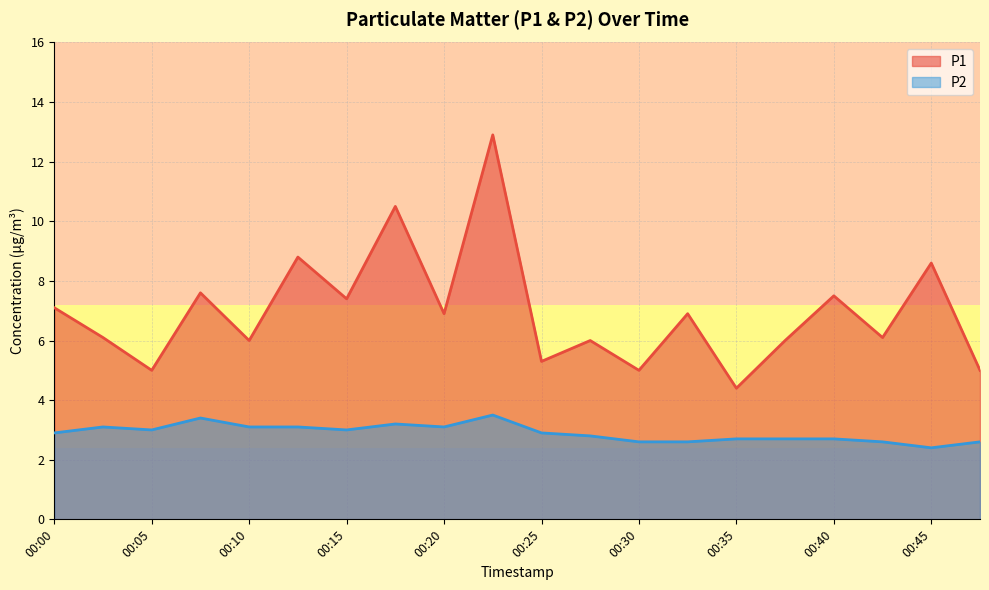

True or false: P1 has a value of 10.7 at 00:00.

False